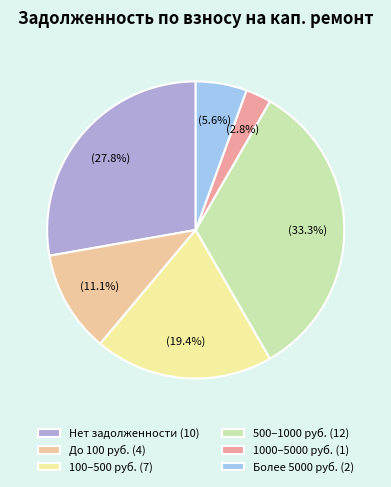

Count the number of slices in the pie.

6